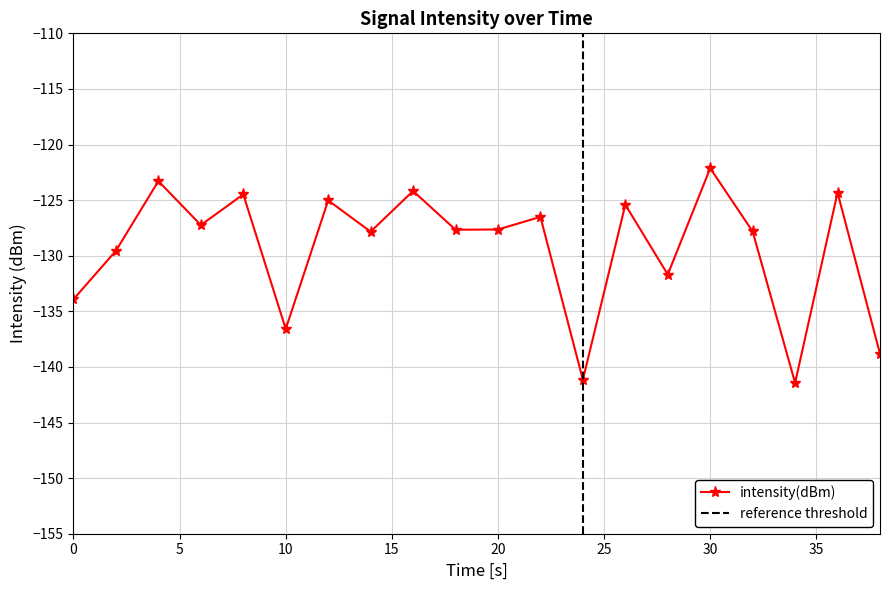

How many lines are shown in the chart?

1